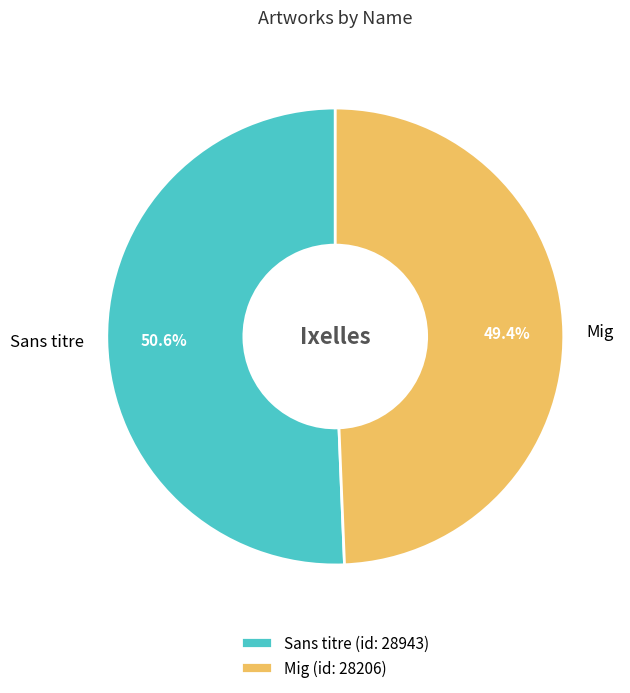

To the nearest percent, what is the difference between the largest and smallest slice percentages?

1%